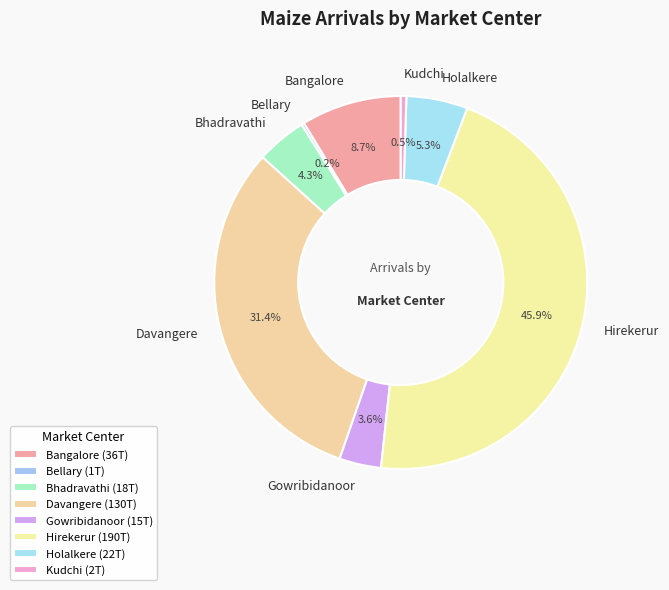

Combined, what portion of the pie is Bhadravathi and Davangere?

35.7%